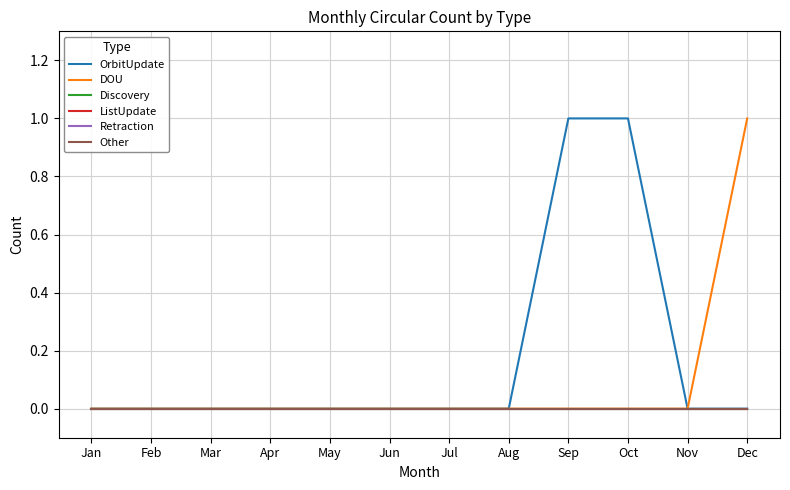

How many lines are shown in the chart?

6